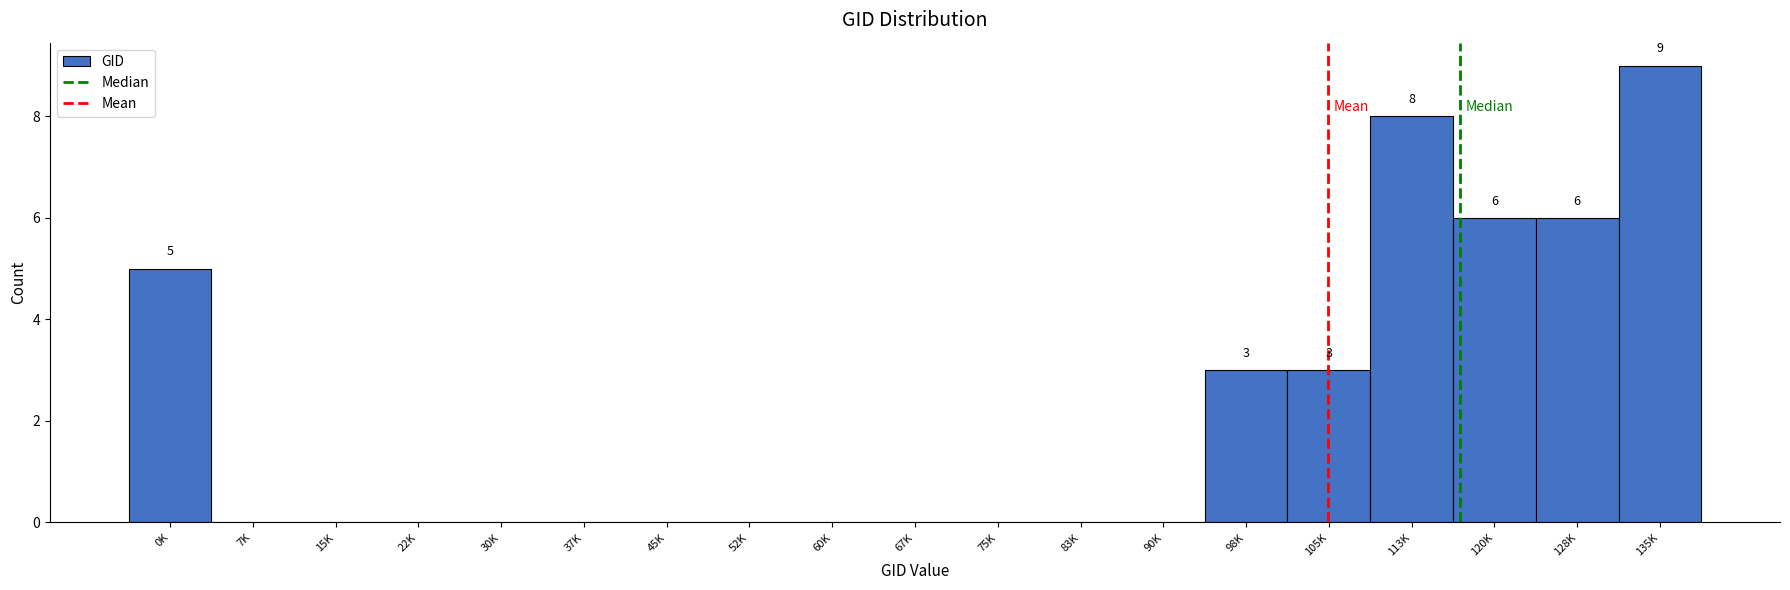

Reading right to left, extract all data points from this chart.

135K=9	128K=6	120K=6	113K=8	105K=3	98K=3	90K=0	83K=0	75K=0	67K=0	60K=0	52K=0	45K=0	37K=0	30K=0	22K=0	15K=0	7K=0	0K=5